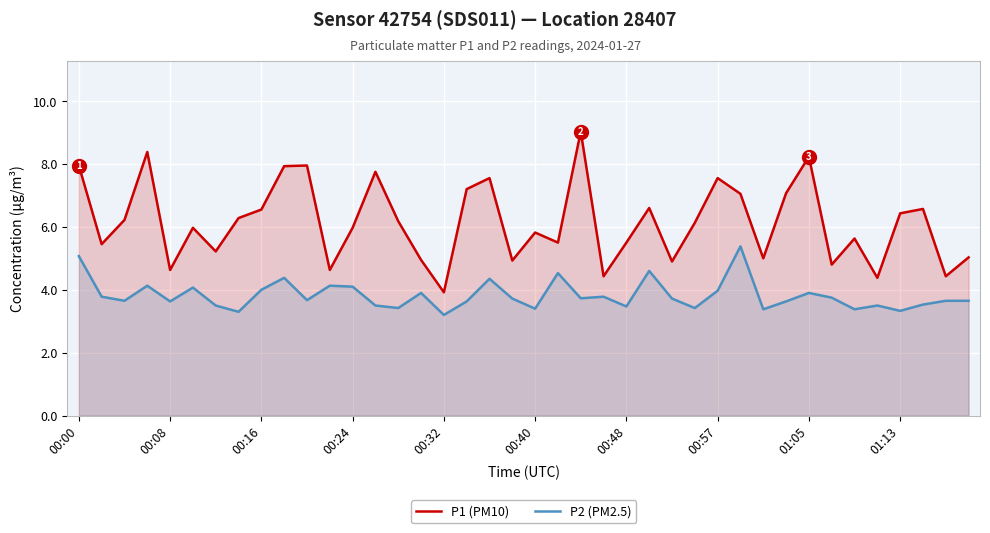

Rank the series by their maximum value, from lowest to highest.

P2 (PM2.5), P1 (PM10)